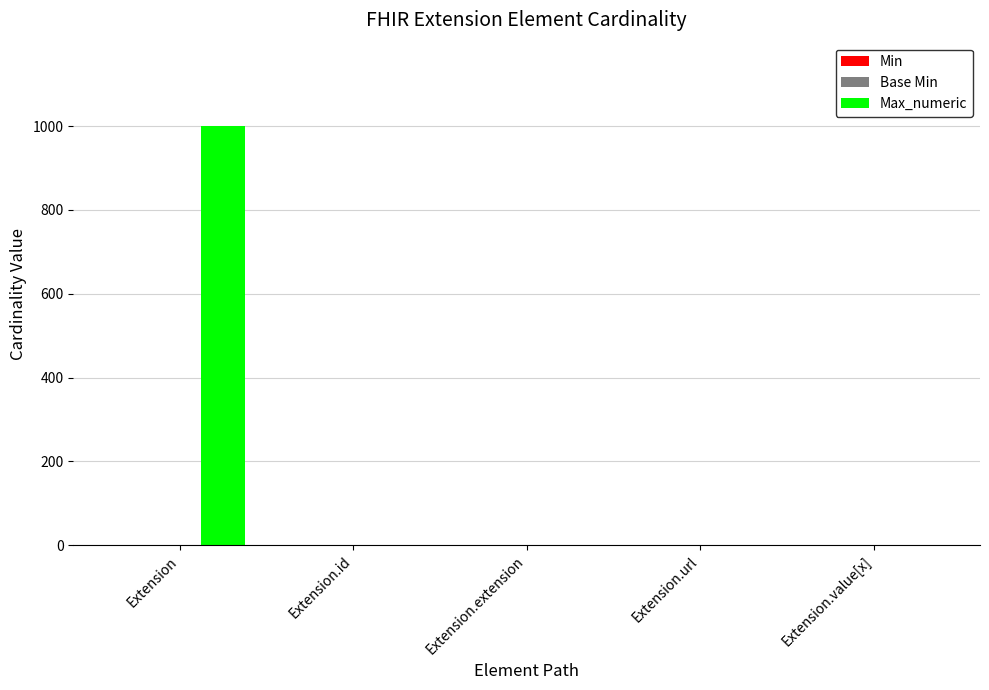

At which category does the chart reach its peak across all series?

Extension